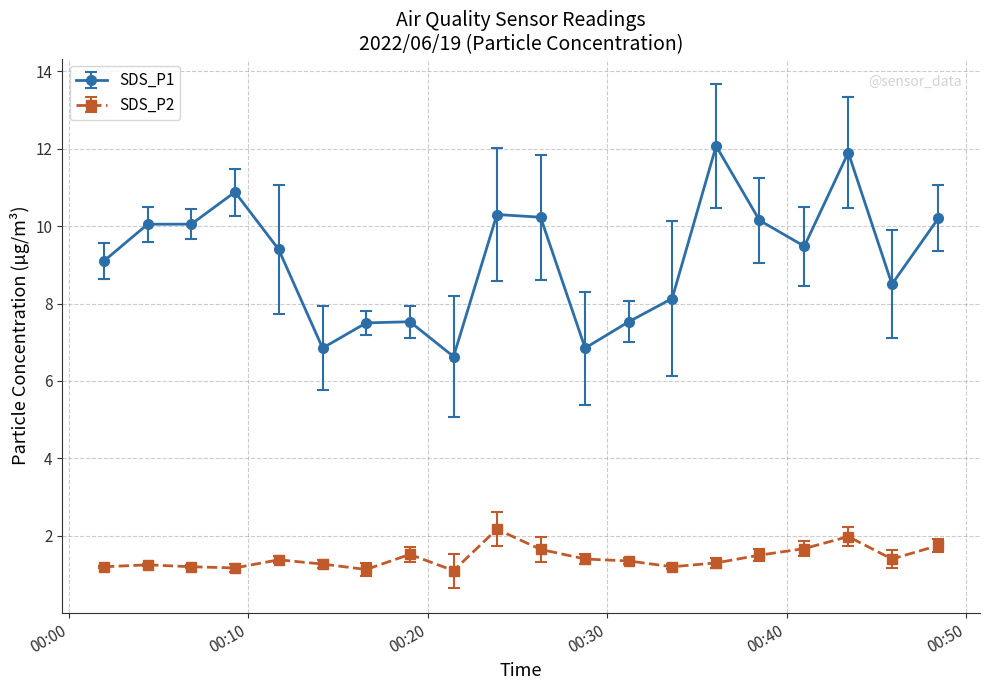

Which series has the widest spread of values?

SDS_P1